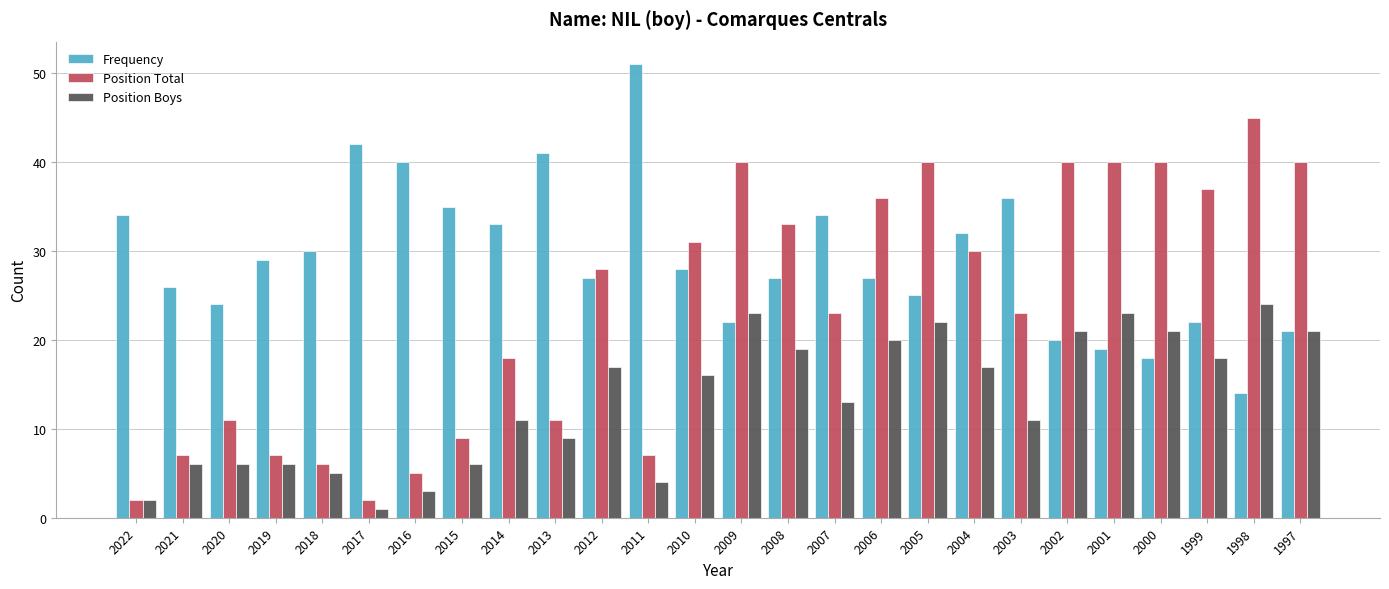

Which label corresponds to the largest value in the chart?

2011